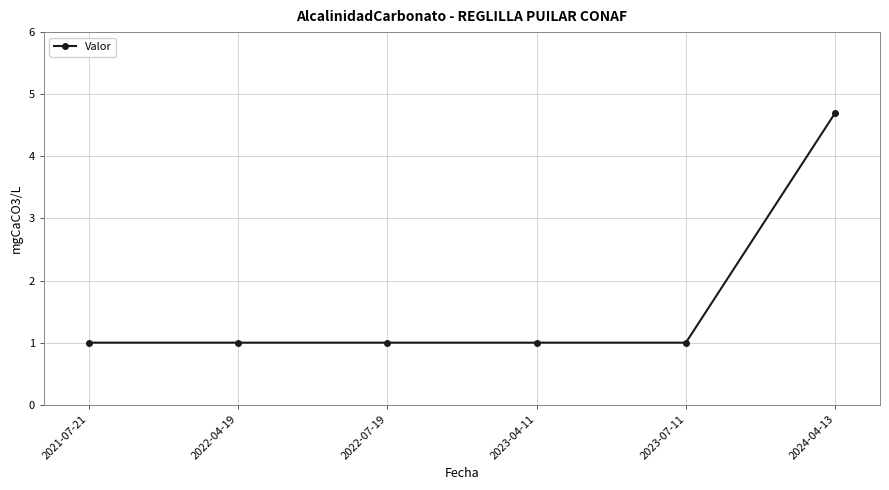

What value does the data have at 2022-07-19?

1.0